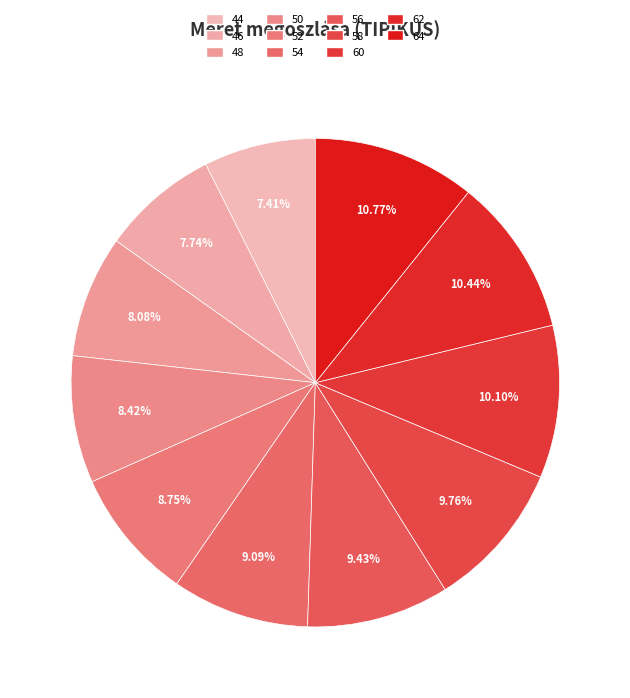

Which category has the smallest portion of the pie?

44